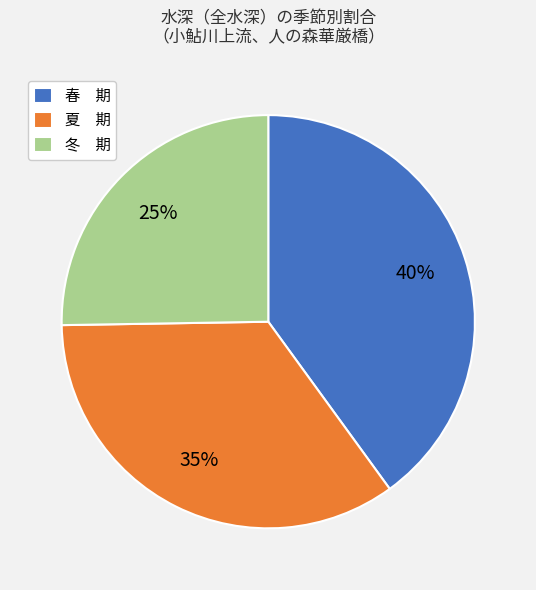

To the nearest percent, what is the combined percentage of 夏 期 and 冬 期?

60%